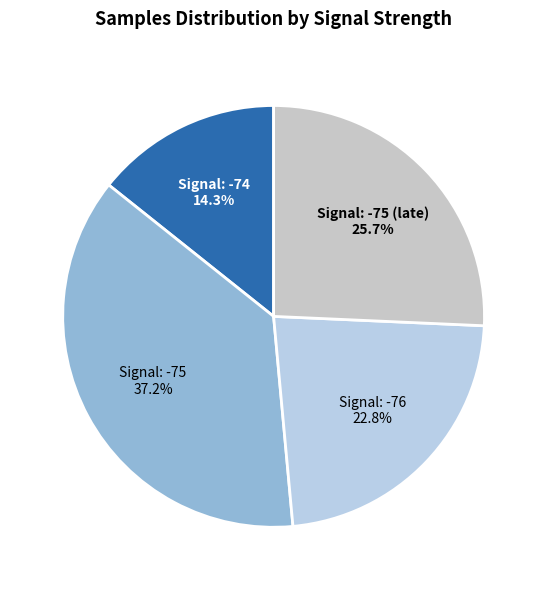

How many segments does this pie chart have?

4